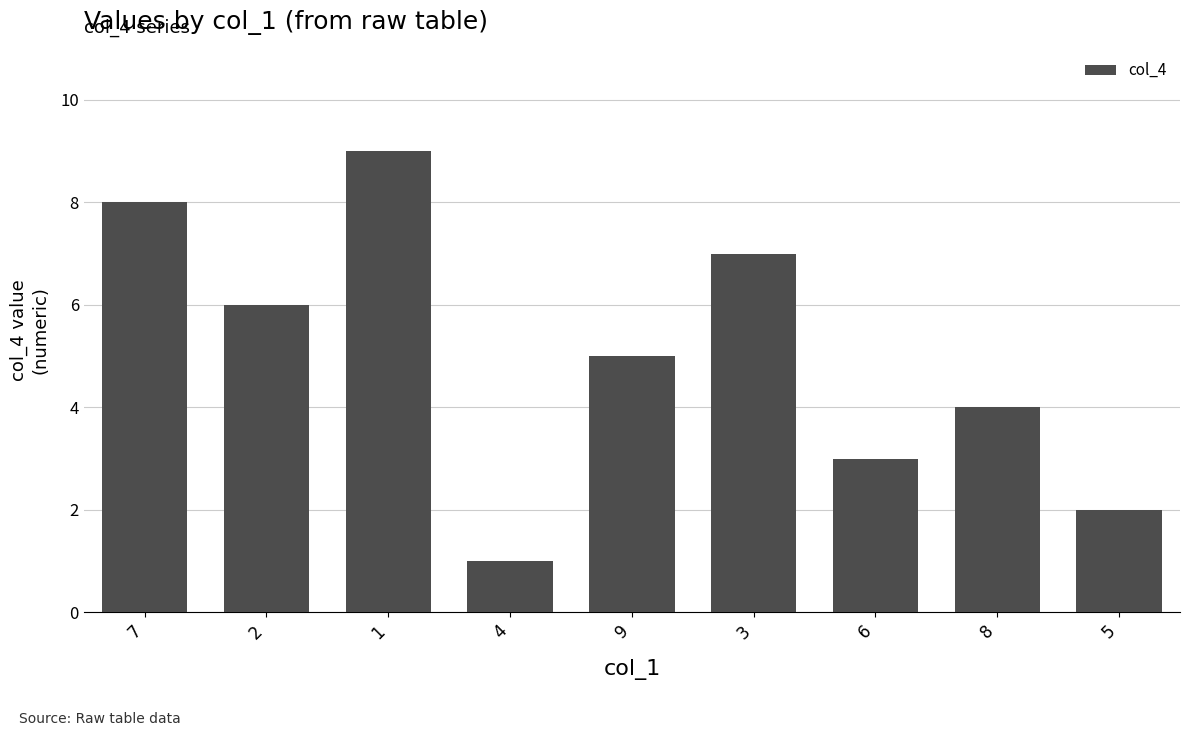

How many distinct data groups are displayed?

1